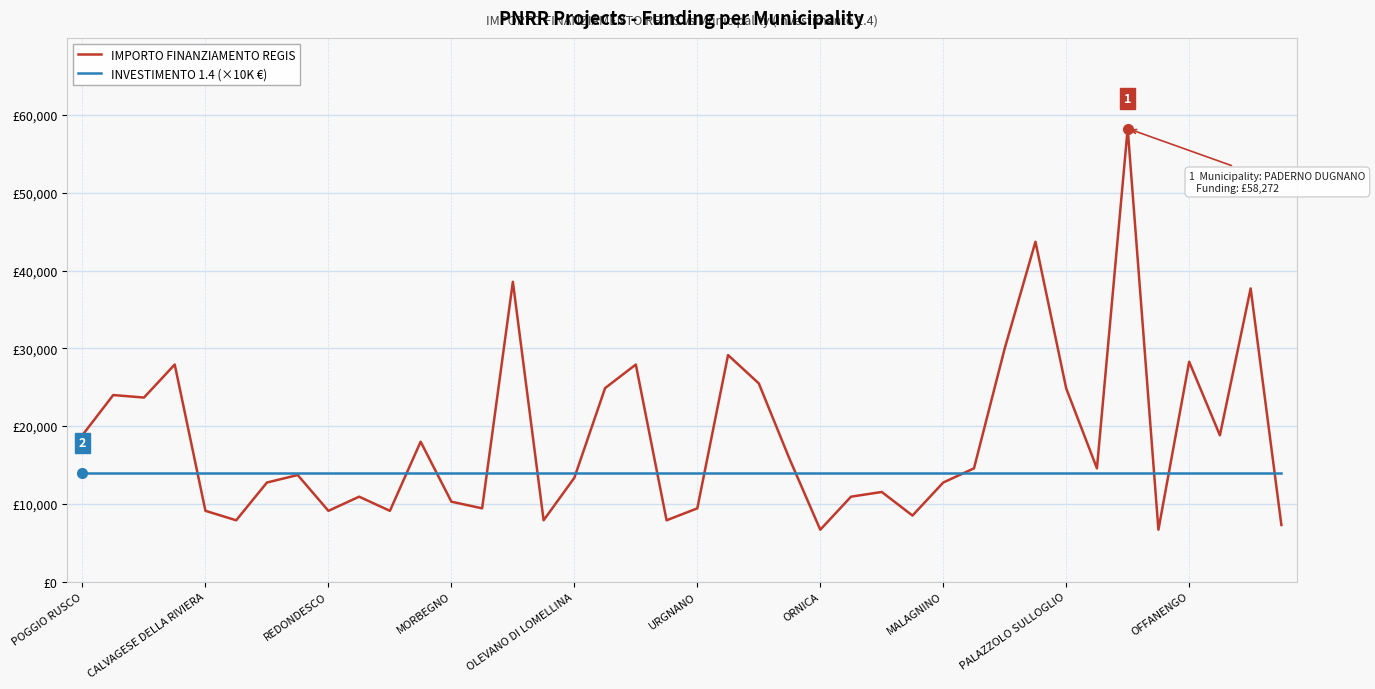

How many interior local peaks does the IMPORTO FINANZIAMENTO REGIS series have?

13